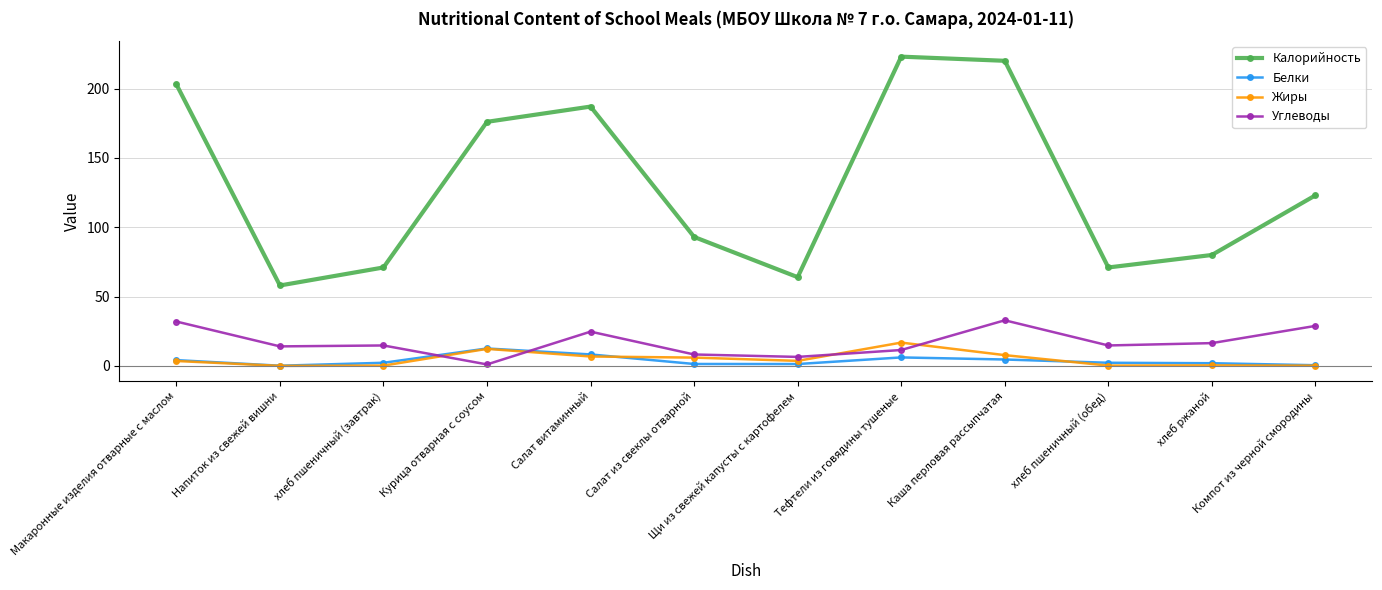

What is the highest value of the Калорийность series?

223.0